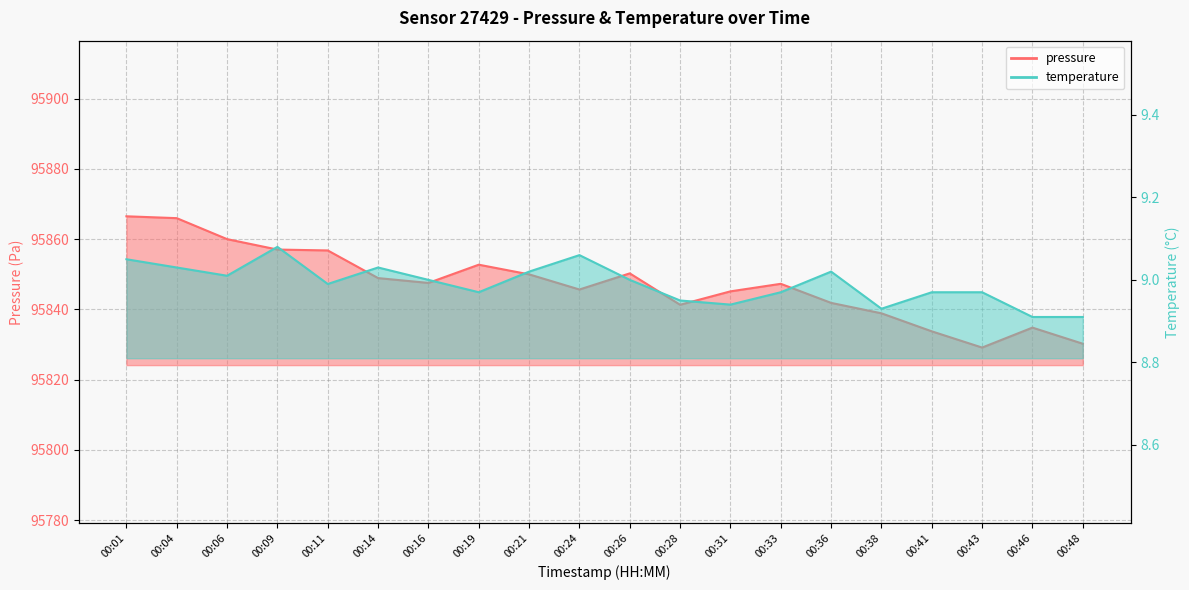

What is the approximate value of temperature at 00:19?

9.0